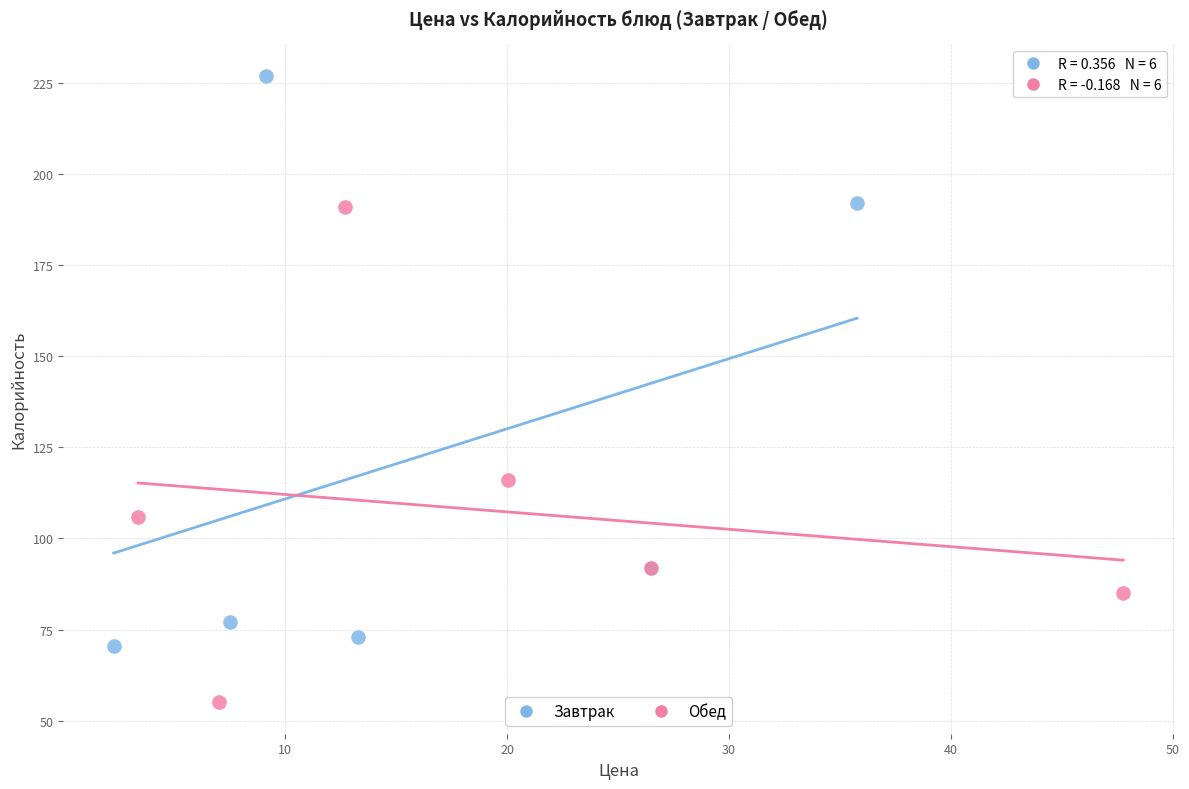

Which series contains the highest Y value?

Завтрак